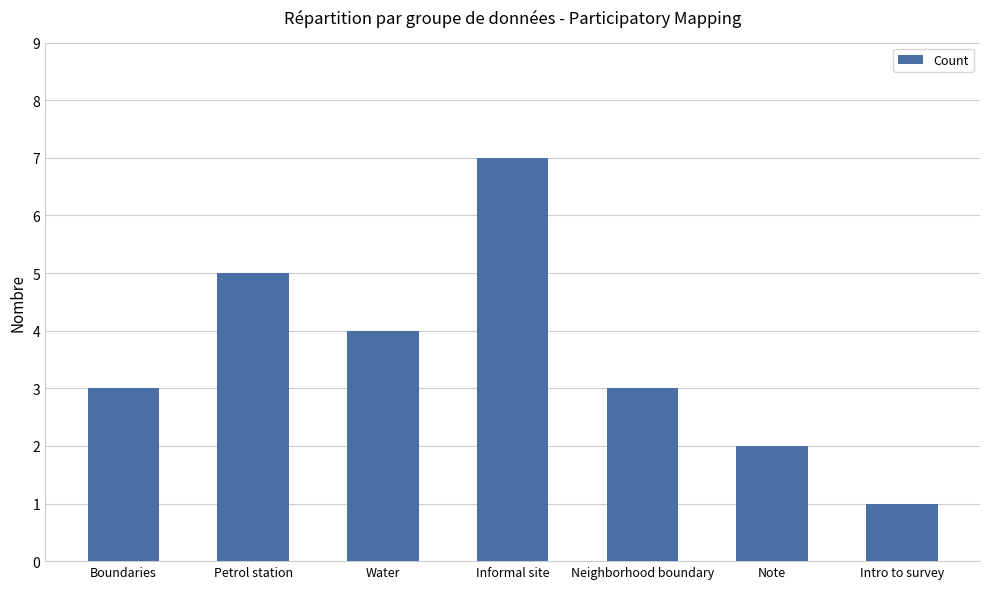

Which category has the lowest value across all series?

Intro to survey